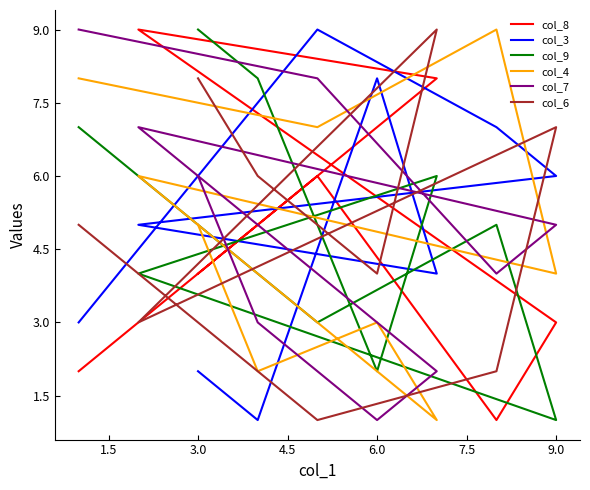

True or false: col_7 and col_6 cross at least once.

True